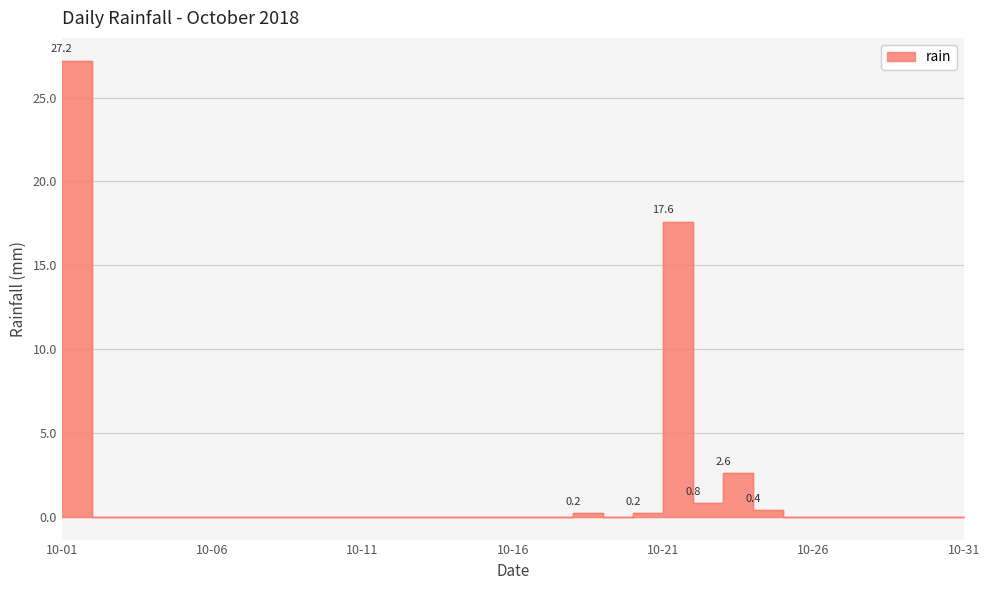

Reading right to left, what are all the values shown in this chart?

0.0	0.0	0.0	0.0	0.0	0.0	0.0	0.4	2.6	0.8	17.6	0.2	0.0	0.2	0.0	0.0	0.0	0.0	0.0	0.0	0.0	0.0	0.0	0.0	0.0	0.0	0.0	0.0	0.0	0.0	27.2